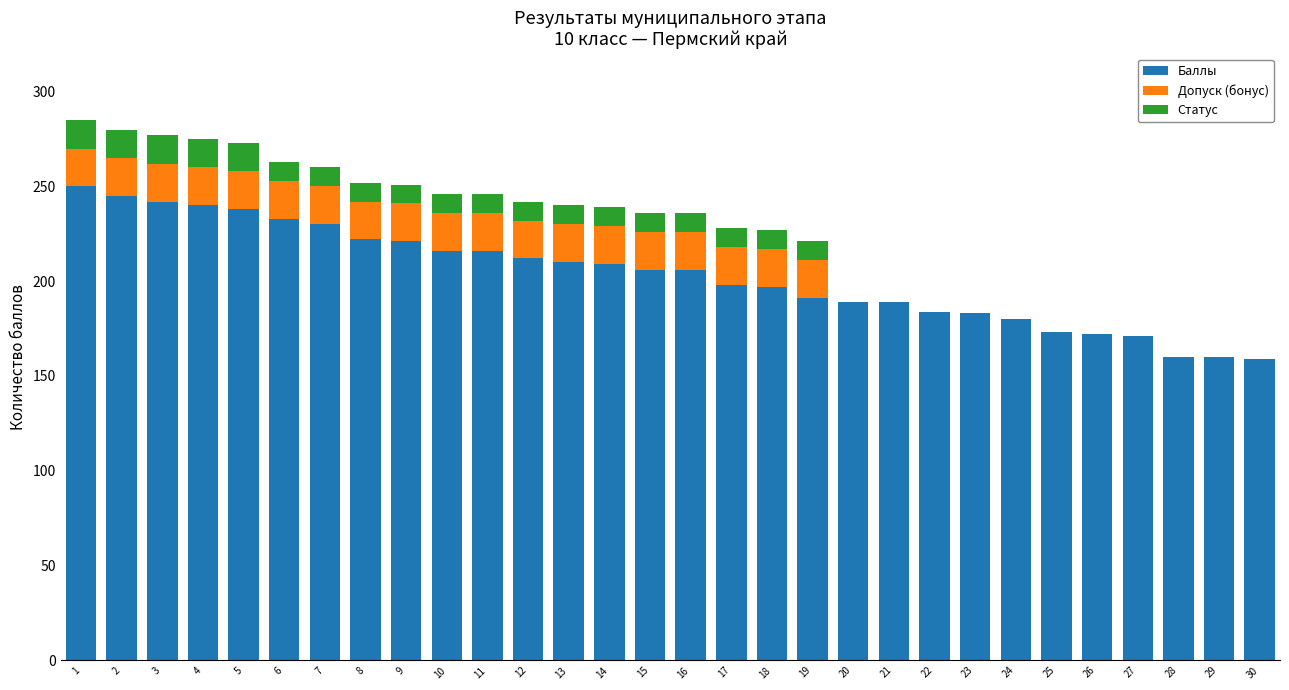

What is the total value across all series at 12?

242